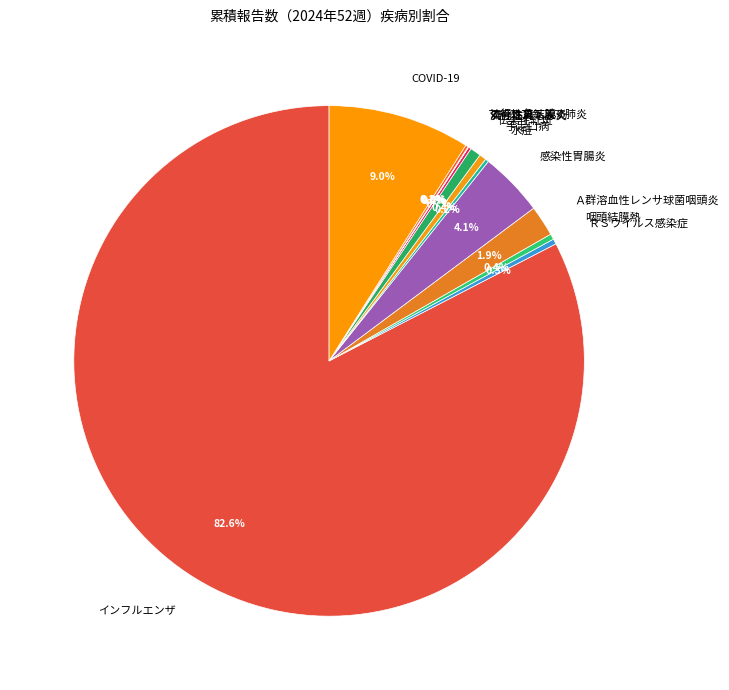

What percentage do COVID-19 and 手足口病 together represent?

9.4%